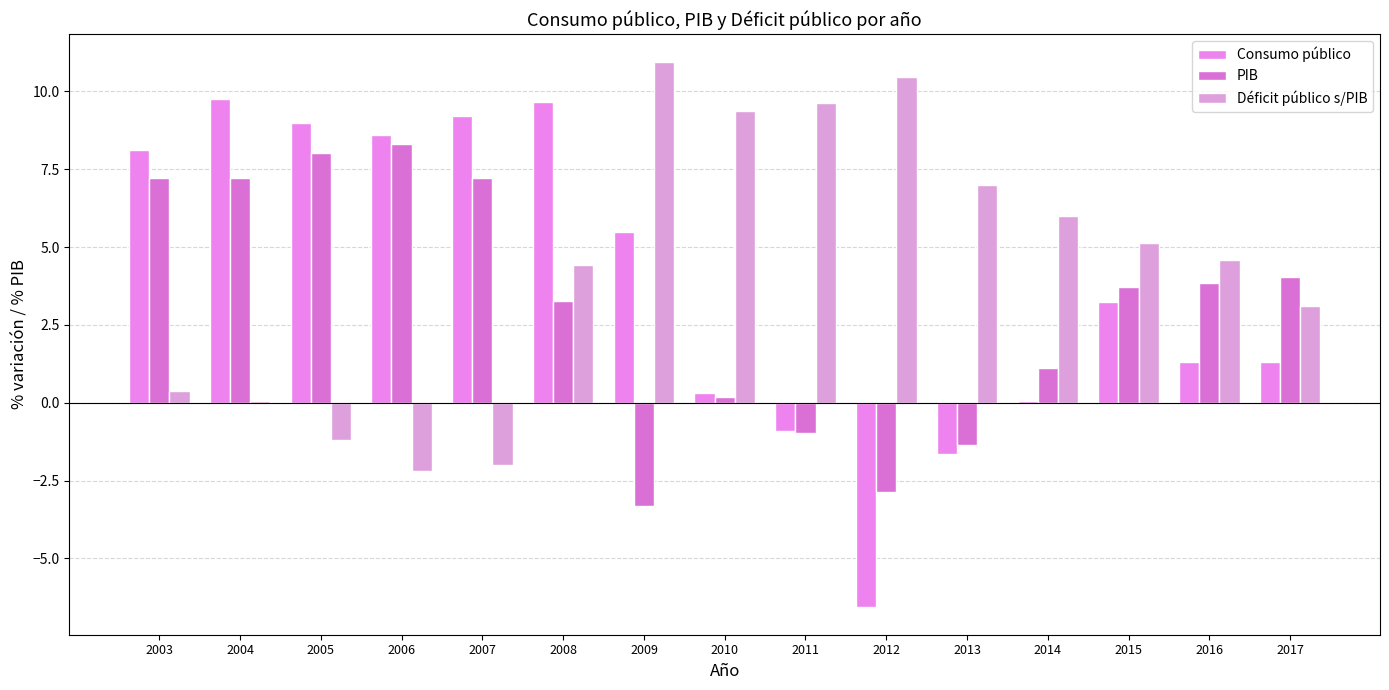

What is the sum of the PIB values at 2005 and 2003?

15.3